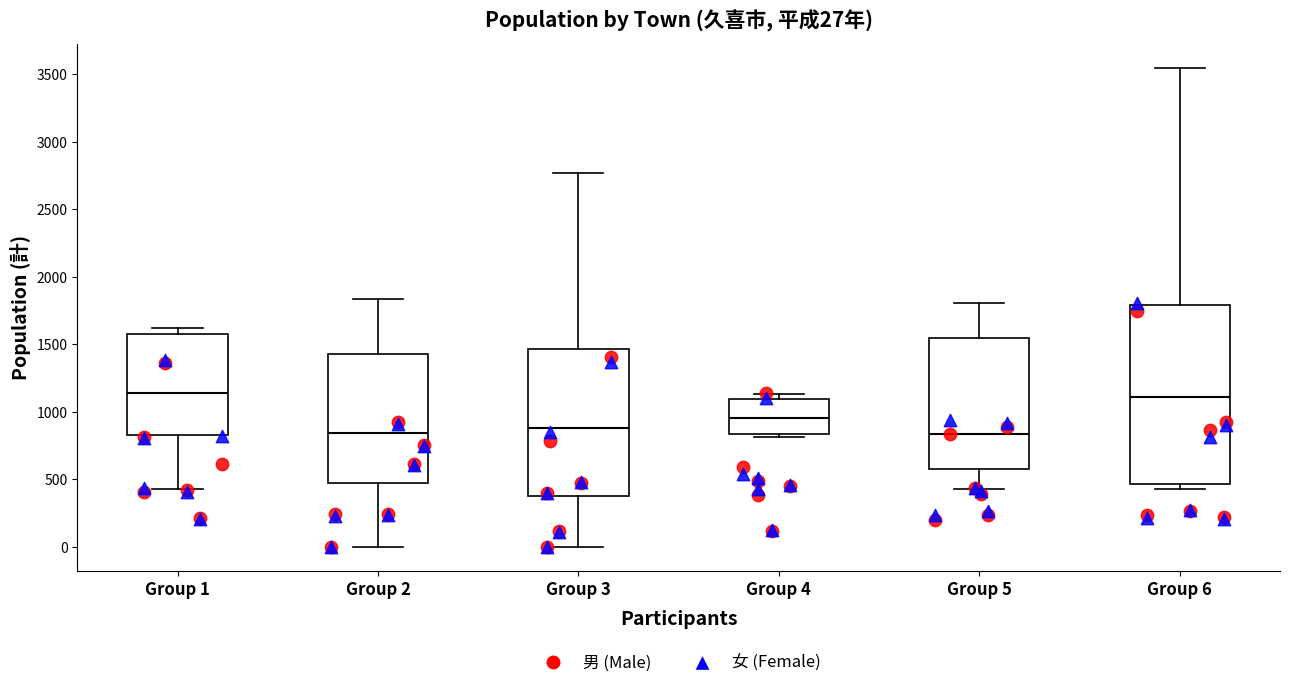

Comparing the boxes themselves (not the whiskers), which one is the tallest?

Group 6